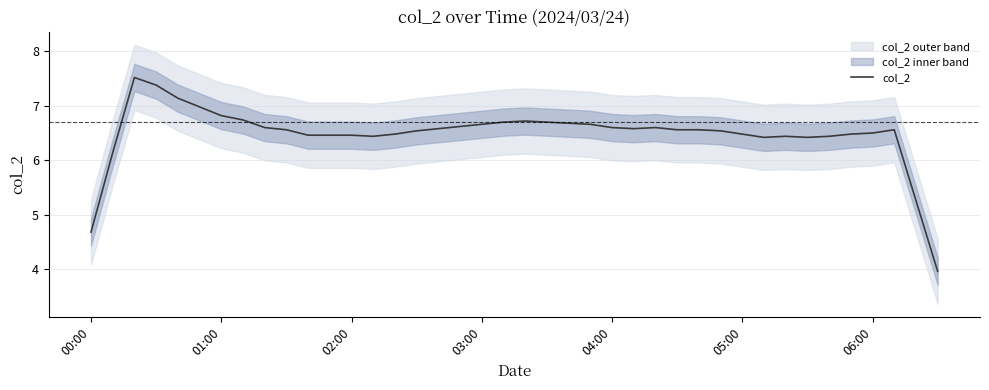

What is the highest value of the col_2 series?

7.5